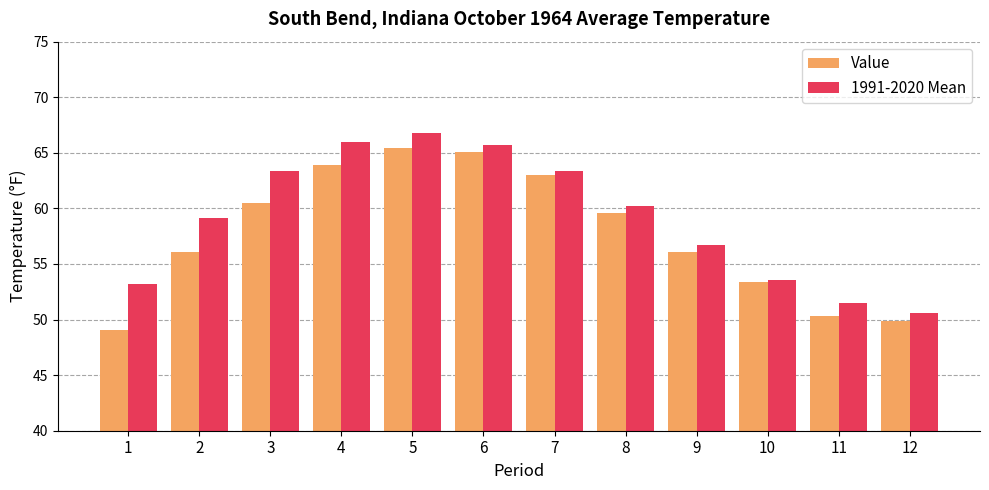

Which category has the highest value across all series?

5